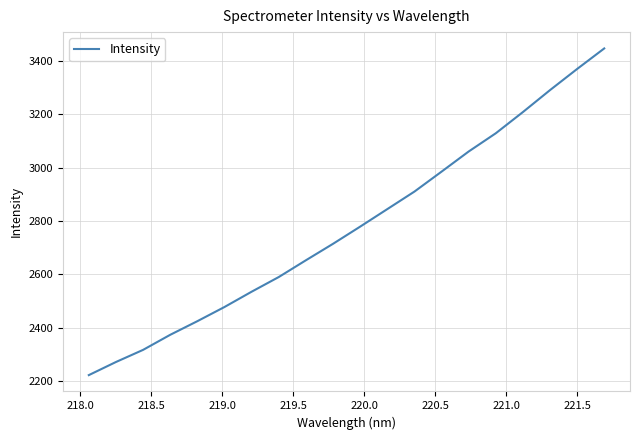

What is the smallest value displayed?

2223.7